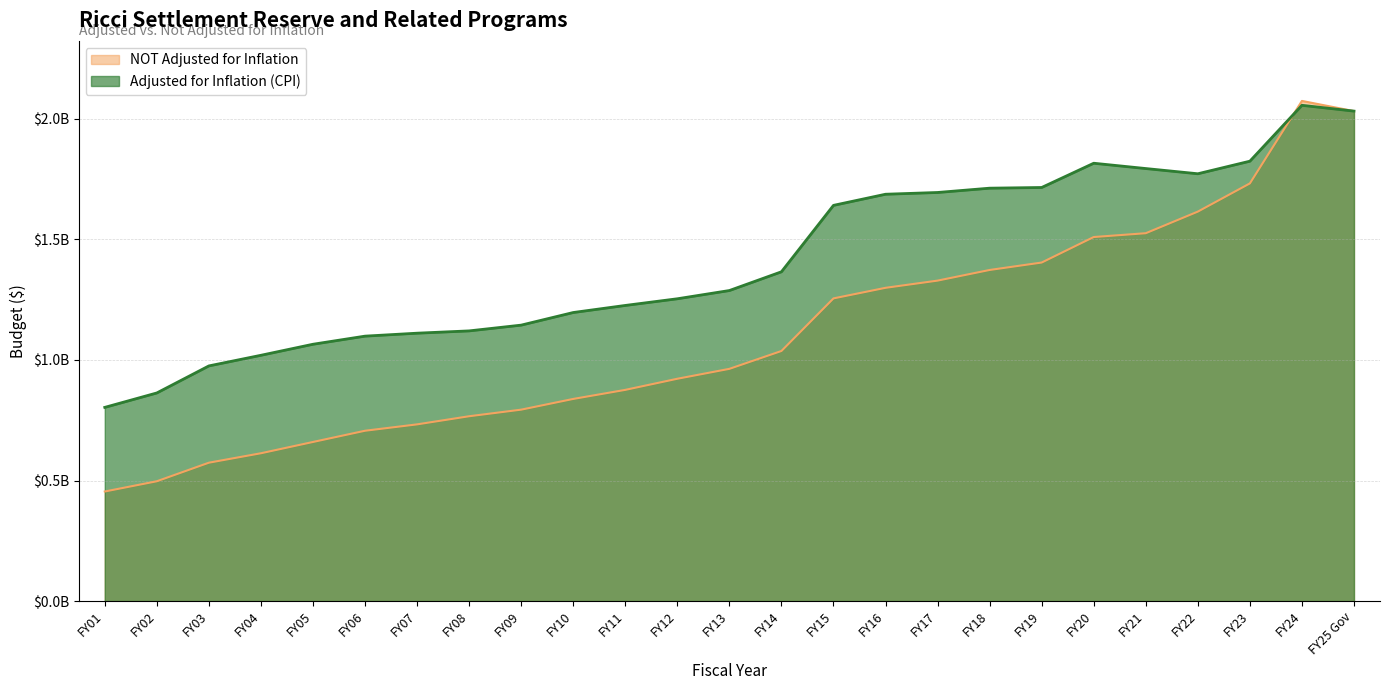

Rank the series at FY13 from lowest to highest value.

NOT Adjusted for Inflation, Adjusted for Inflation (CPI)